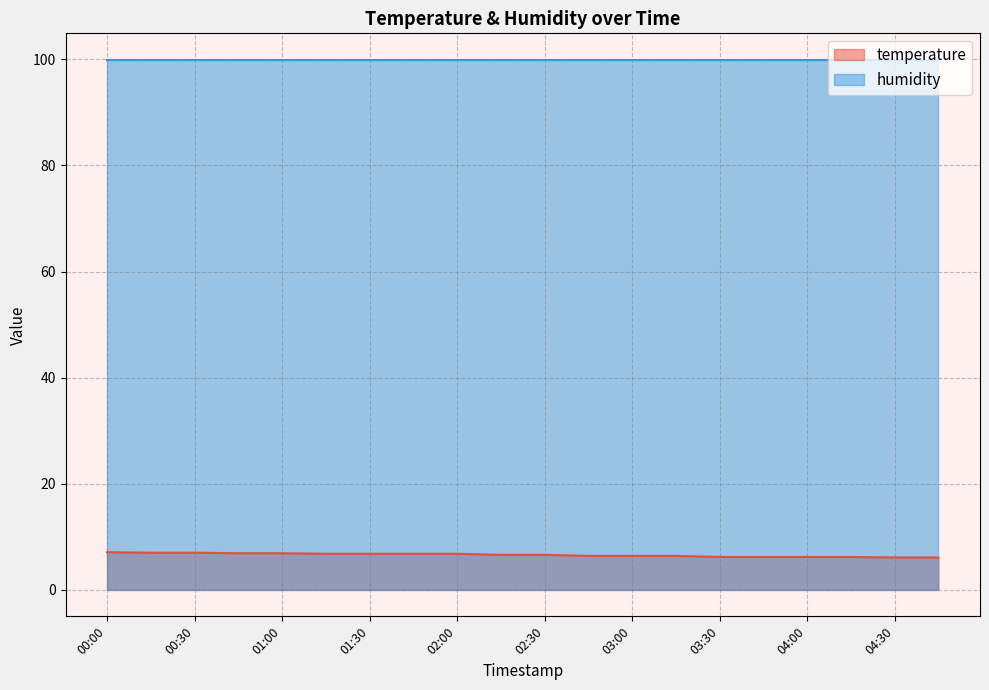

True or false: there are more than 2 points higher than both neighbors.

False